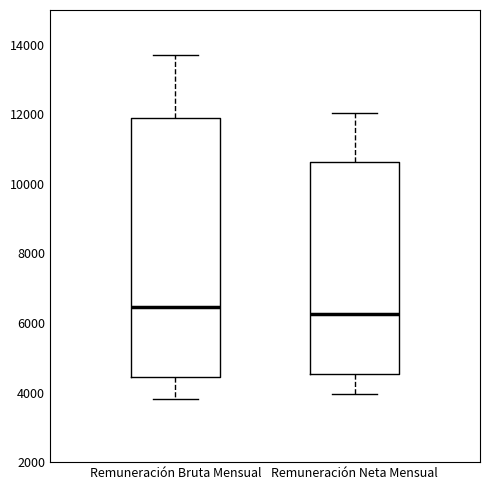

Reading left to right, transcribe this box plot: for each box, give where its median line is, the range the box spans, and where its two whiskers end, as read against the y-axis. The values are not printed on the chart, so give them approximately, as read against the axis.

Remuneración Bruta Mensual: median 6400, box 4400 to 11800, whiskers 3800 to 13800
Remuneración Neta Mensual: median 6200, box 4600 to 10600, whiskers 4000 to 12000